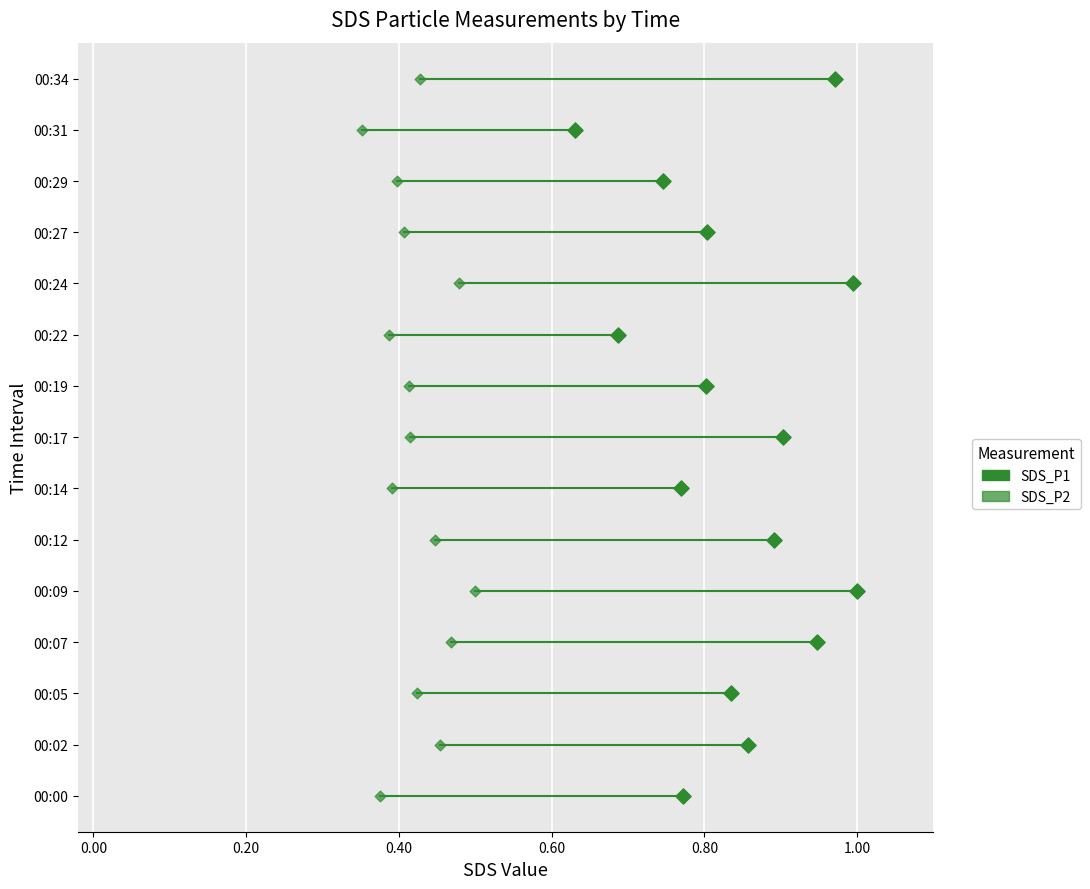

What are all the series names shown in the legend?

SDS_P1, SDS_P2